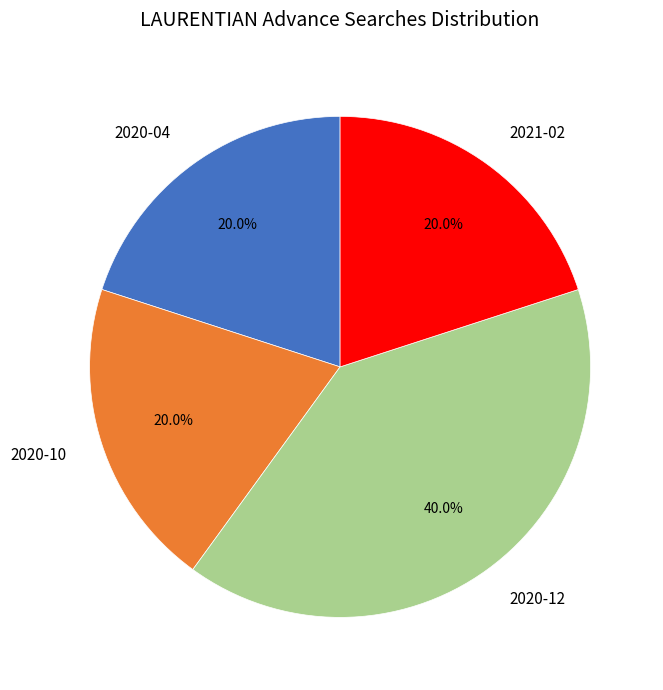

What is the largest slice in the pie chart?

2020-12